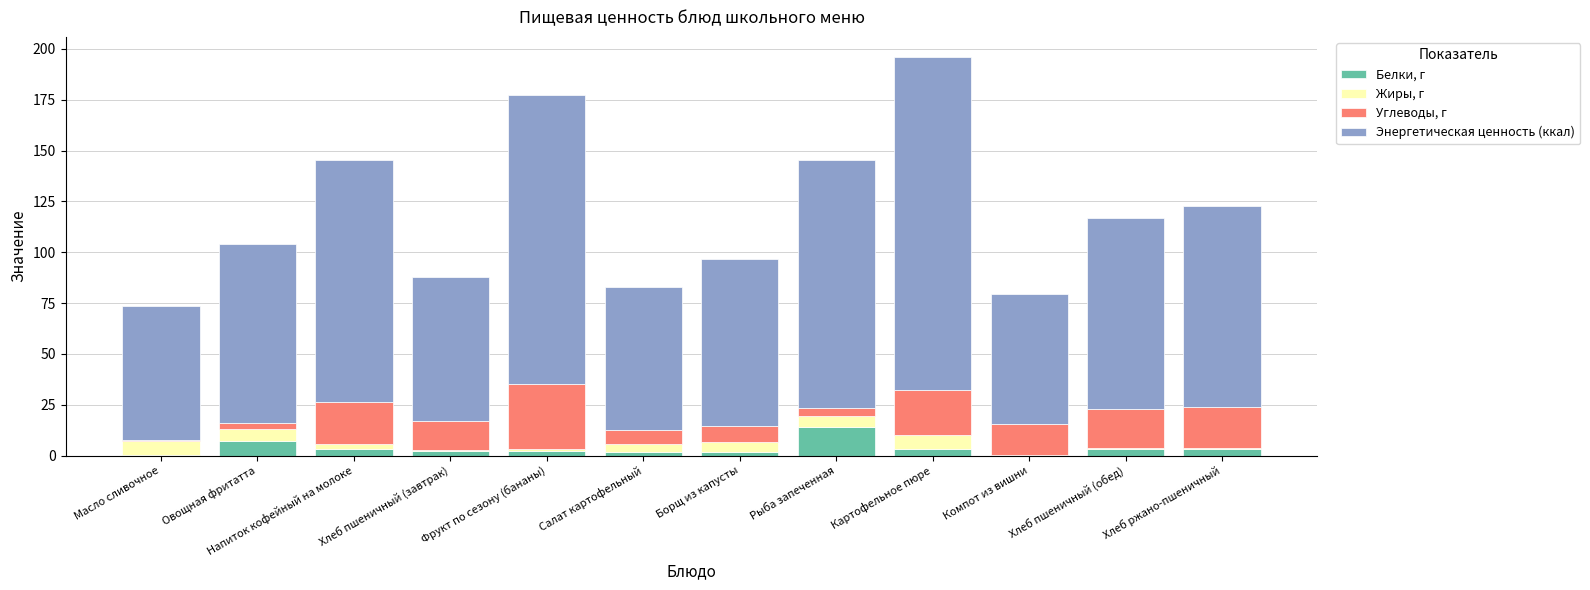

The Белки, г series shows 6.3 at Рыба запеченная. True or false?

False